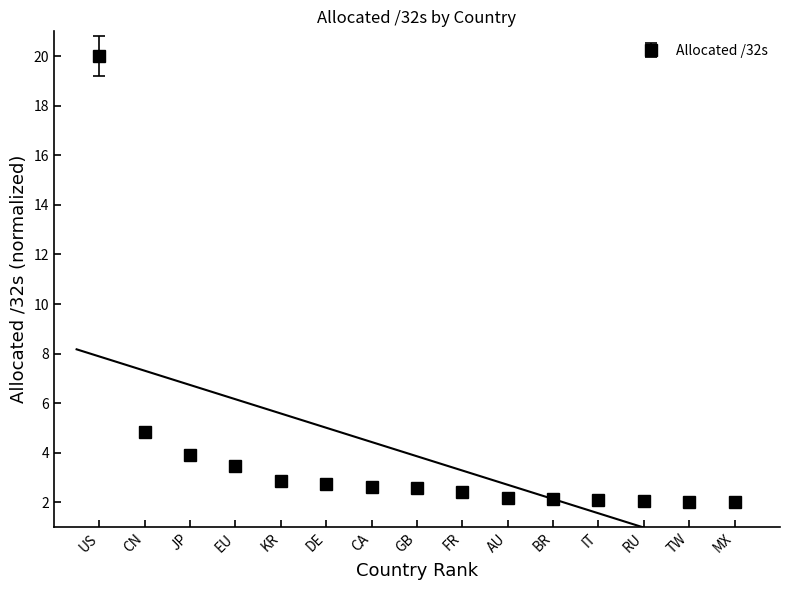

Reading left to right, extract all data points from this chart.

US=20.0	CN=4.8	JP=3.9	EU=3.5	KR=2.9	DE=2.7	CA=2.6	GB=2.6	FR=2.4	AU=2.2	BR=2.1	IT=2.1	RU=2.1	TW=2.0	MX=2.0